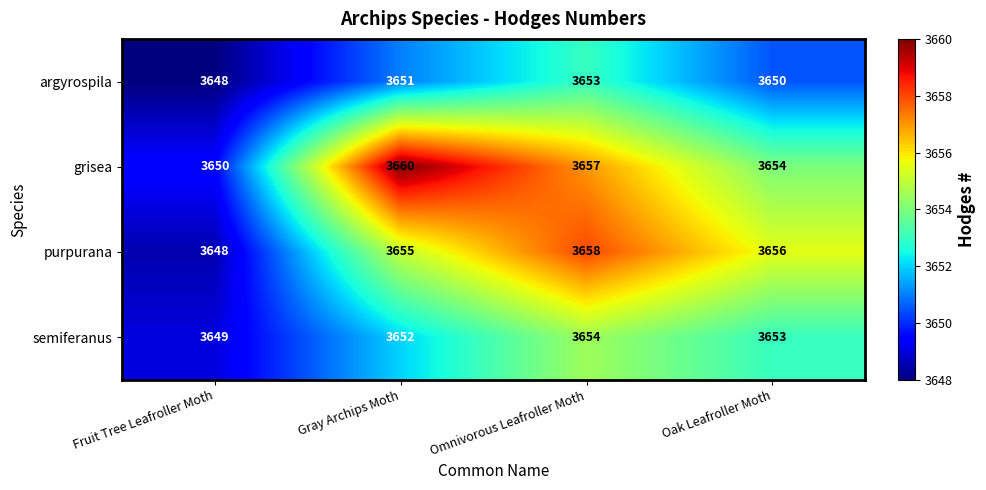

Which series changed the most between Gray Archips Moth and Oak Leafroller Moth?

grisea